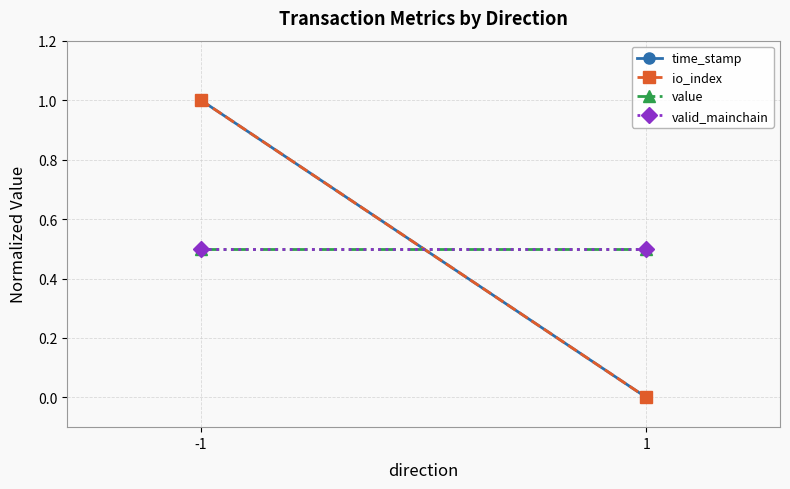

Which category has the lowest value across all series?

1